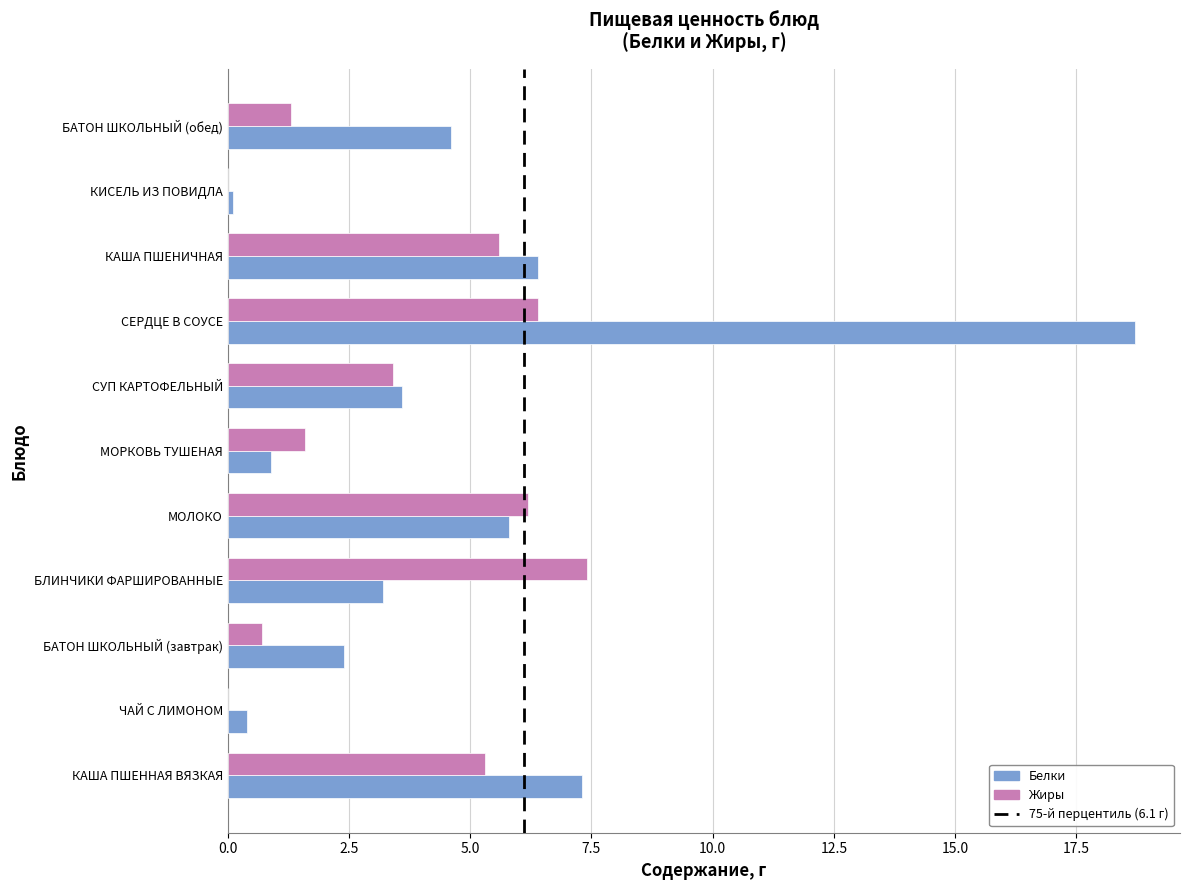

Where is Жиры nearest to the value 3?

СУП КАРТОФЕЛЬНЫЙ